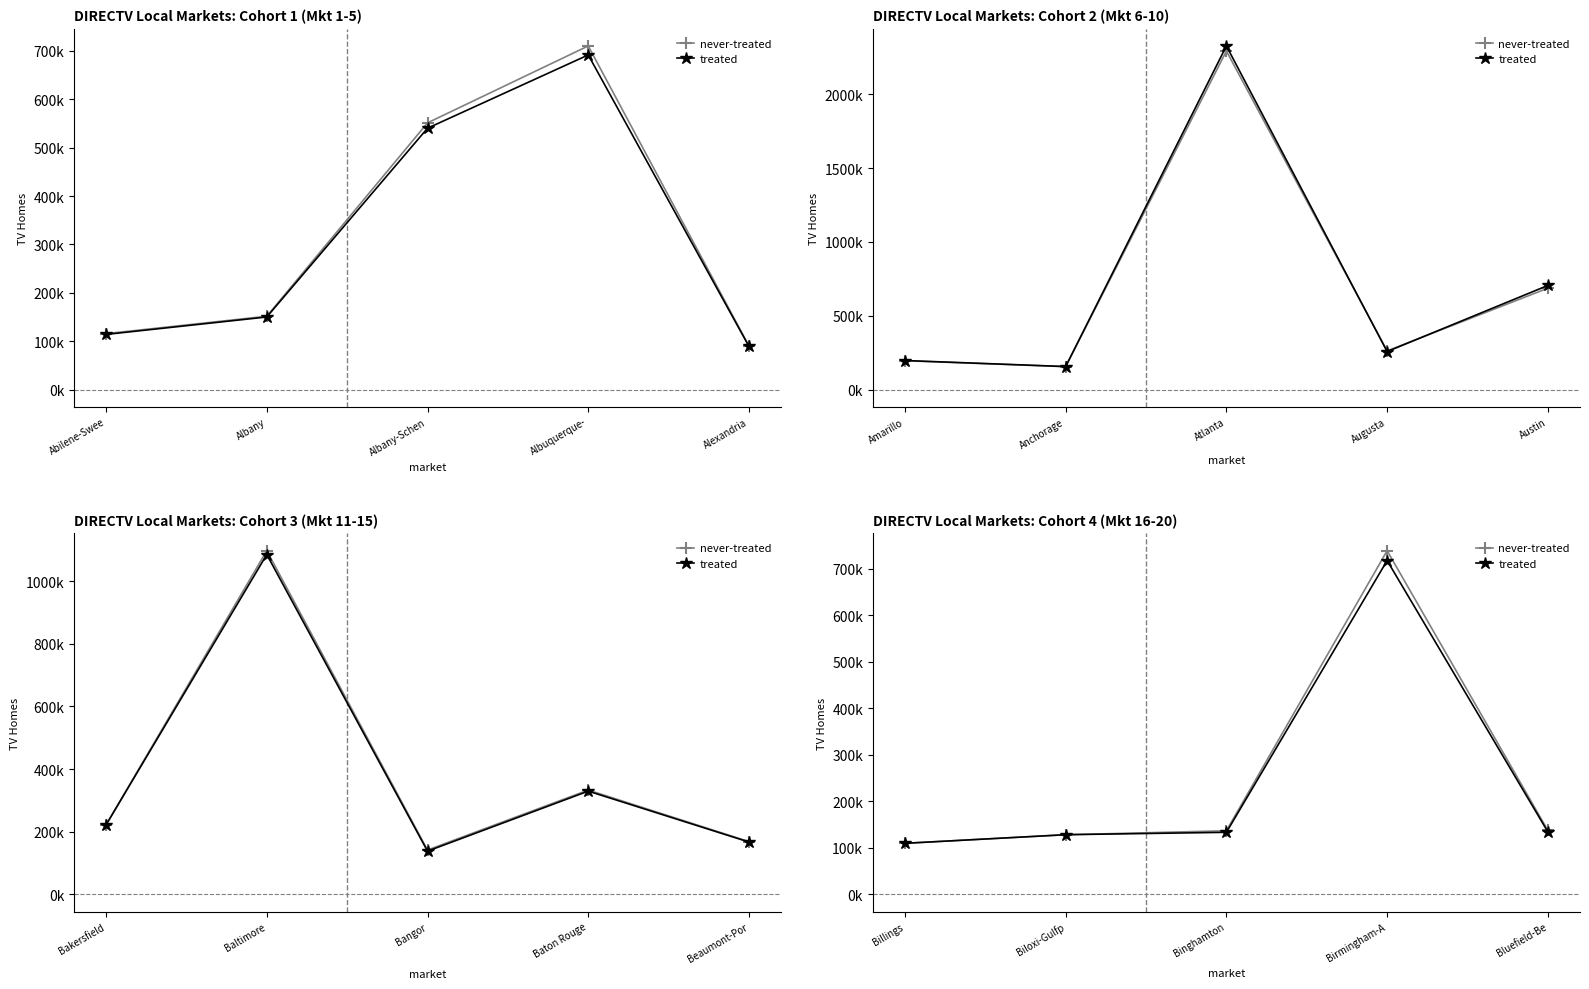

Does the chart have visible grid lines?

No